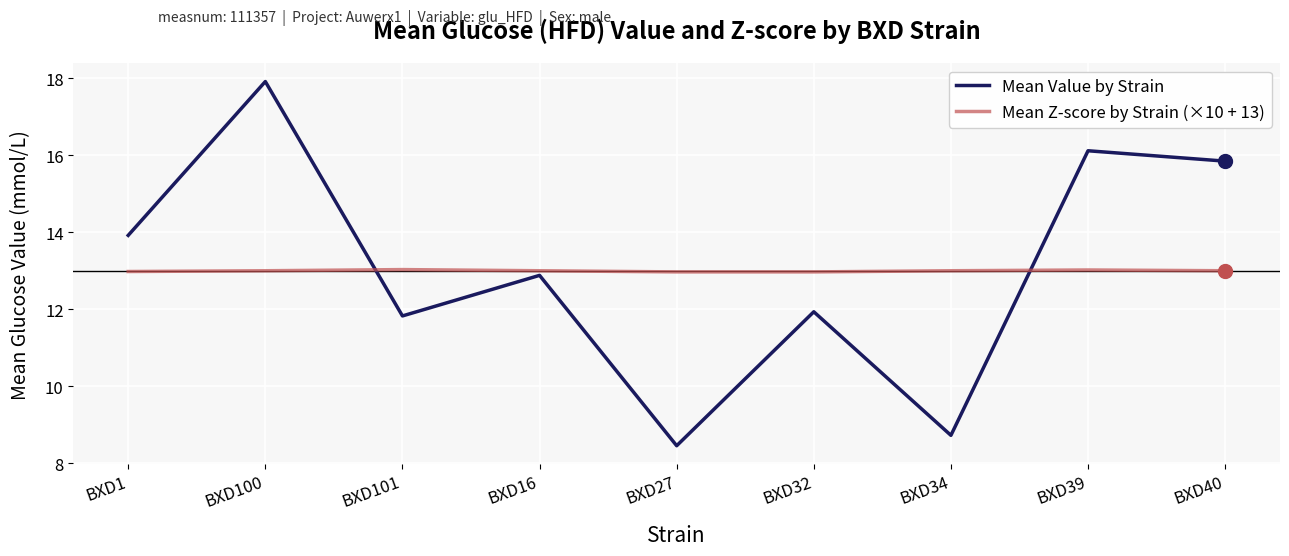

Rank the series at BXD27 from highest to lowest value.

Mean Z-score by Strain (×10 + 13), Mean Value by Strain